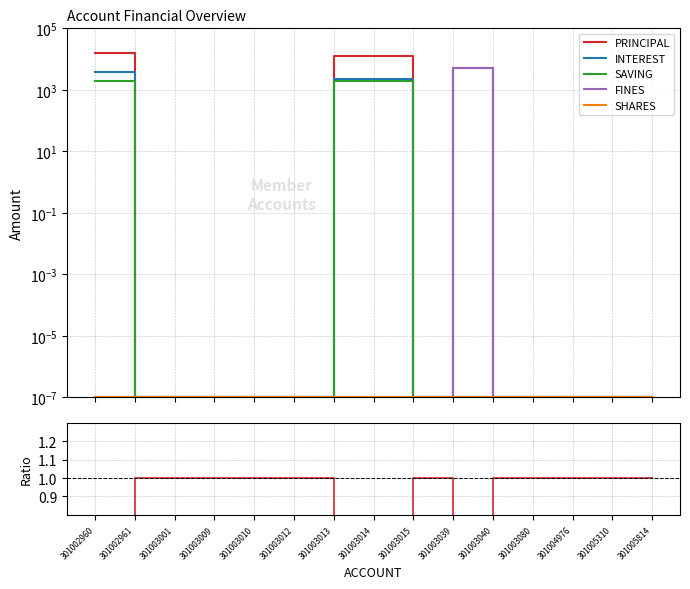

What is the difference between the highest and lowest values at 301003014?

12700.0